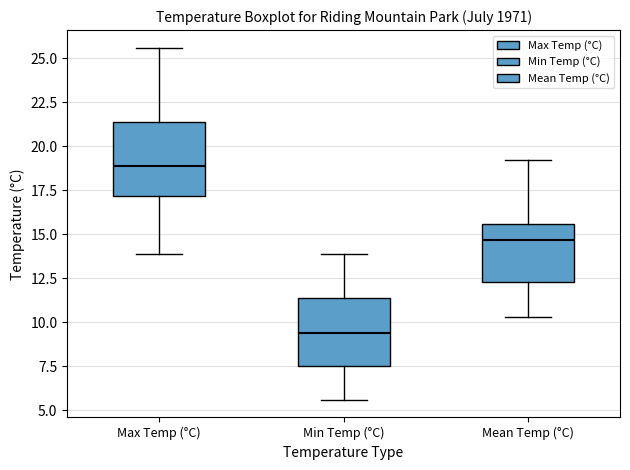

Reading left to right, transcribe this box plot: for each box, give where its median line is, the range the box spans, and where its two whiskers end, as read against the y-axis. The values are not printed on the chart, so give them approximately, as read against the axis.

Max Temp (°C): median 19.0, box 17.0 to 21.5, whiskers 14.0 to 25.5
Min Temp (°C): median 9.5, box 7.5 to 11.5, whiskers 5.5 to 14.0
Mean Temp (°C): median 14.5, box 12.5 to 15.5, whiskers 10.5 to 19.0